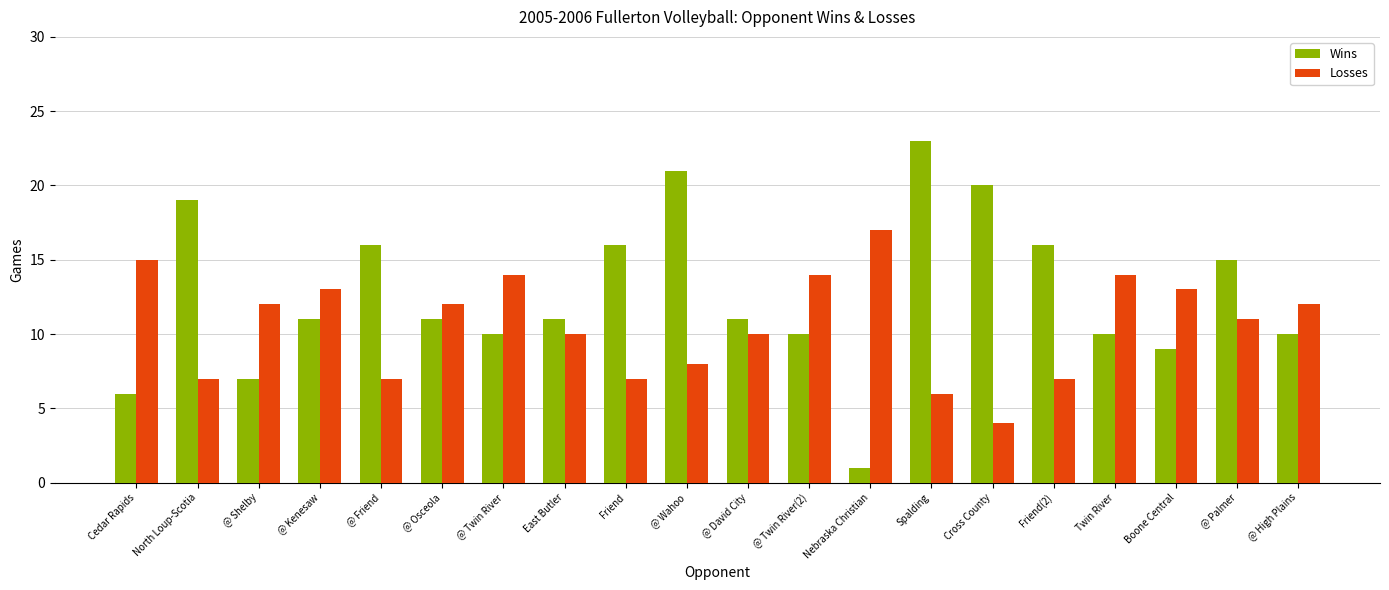

How many categories are shown in the chart?

20